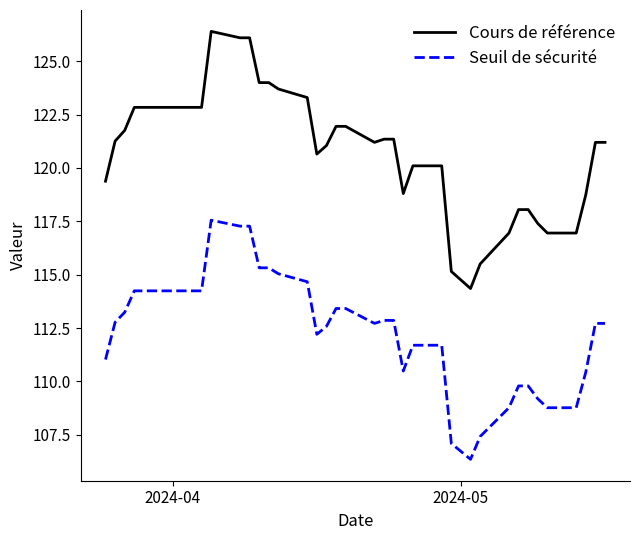

True or false: Cours de référence and Seuil de sécurité cross at least once.

False